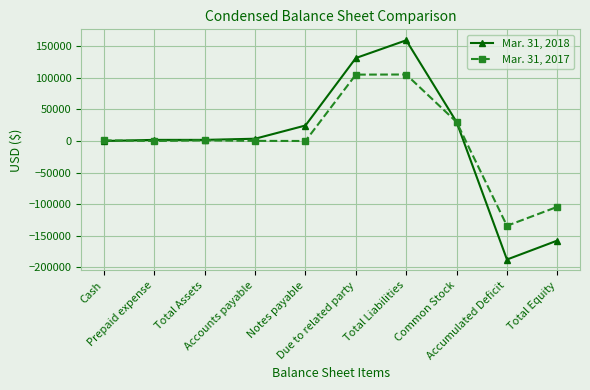

What is the maximum value shown in the chart?

159305